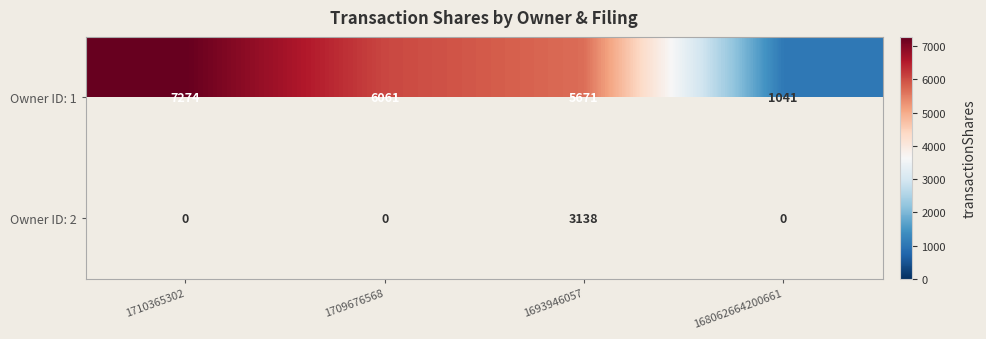

Rank the categories by Owner ID: 1 value from lowest to highest.

168062664200661, 1693946057, 1709676568, 1710365302